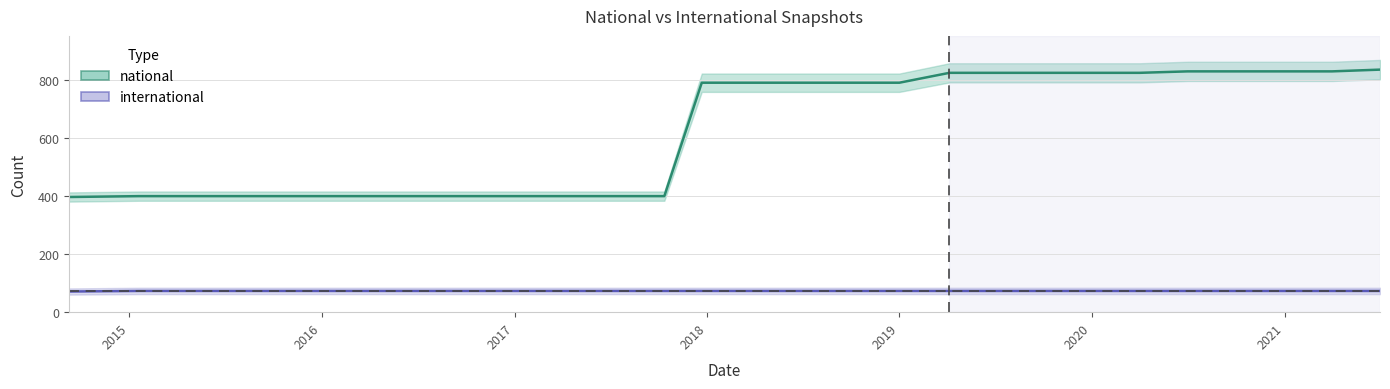

What is the total value across all series at 2017-12-22?

862